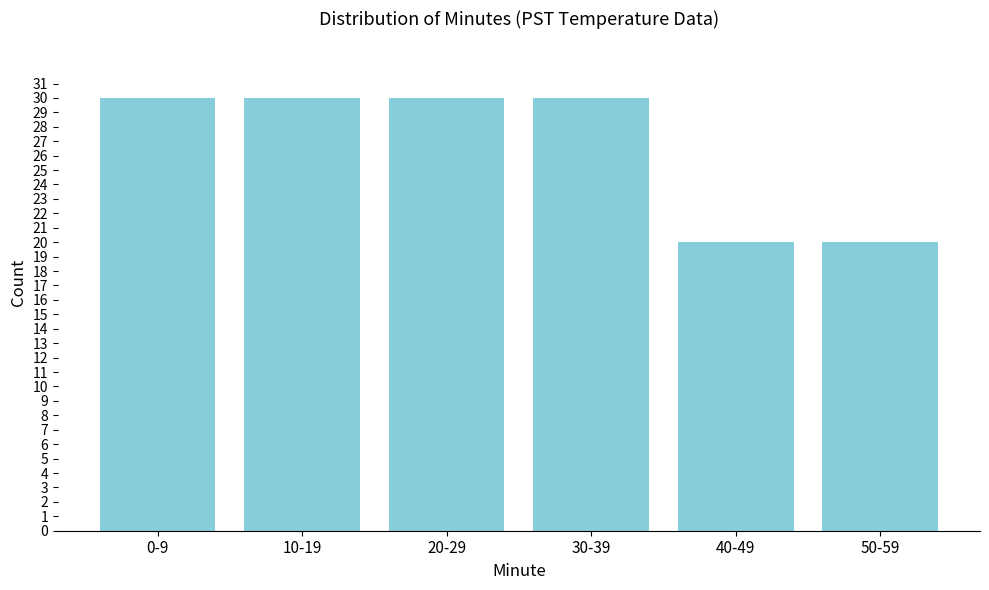

Reading left to right, list all the values displayed in this chart.

0-9=30	10-19=30	20-29=30	30-39=30	40-49=20	50-59=20